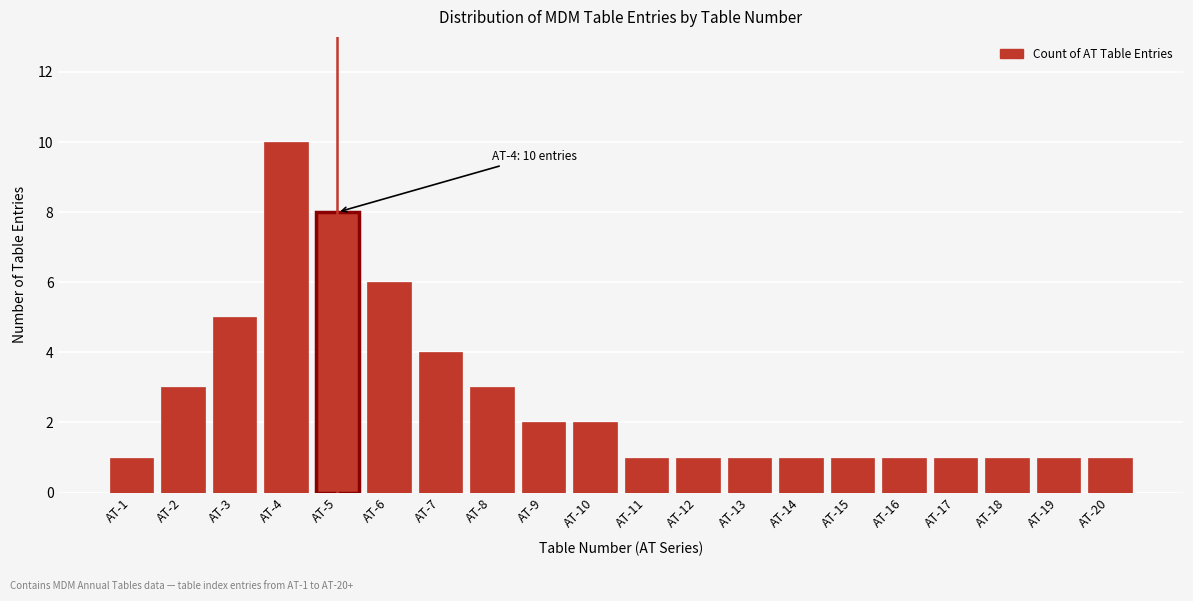

Reading left to right, list all the values displayed in this chart.

AT-1=1	AT-2=3	AT-3=5	AT-4=10	AT-5=8	AT-6=6	AT-7=4	AT-8=3	AT-9=2	AT-10=2	AT-11=1	AT-12=1	AT-13=1	AT-14=1	AT-15=1	AT-16=1	AT-17=1	AT-18=1	AT-19=1	AT-20=1